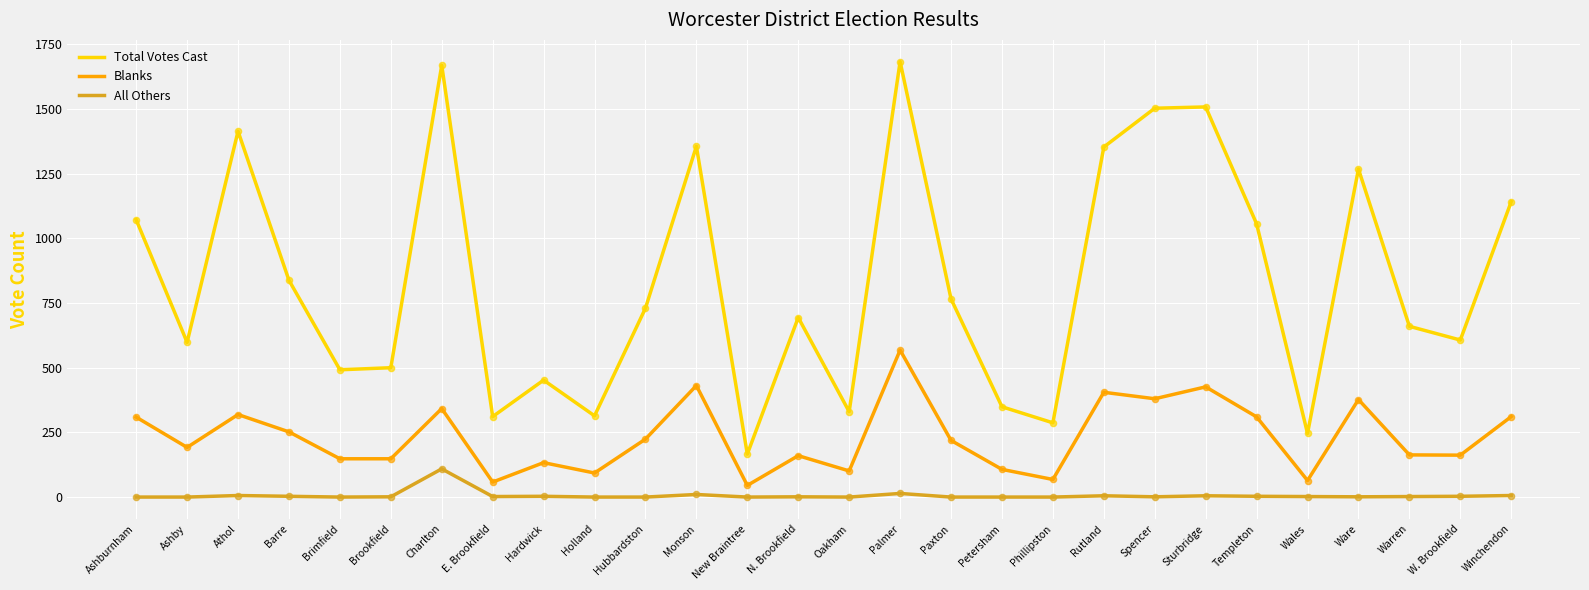

What is the total value across all series at Athol?

1739